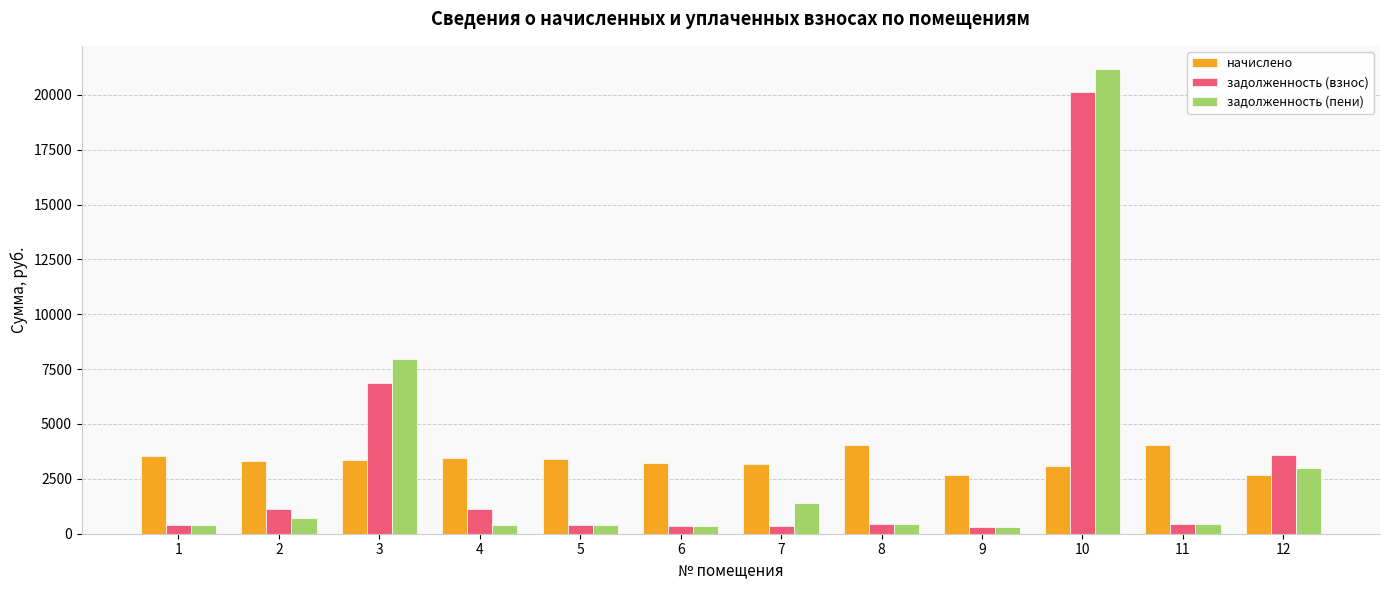

Where does the начислено series first go above 3348?

1